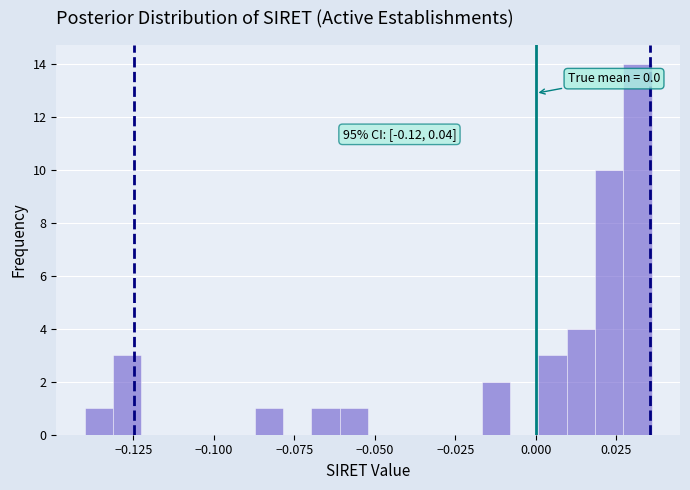

Read against the x-axis, roughly where is the centre of the tallest bar?

0.030